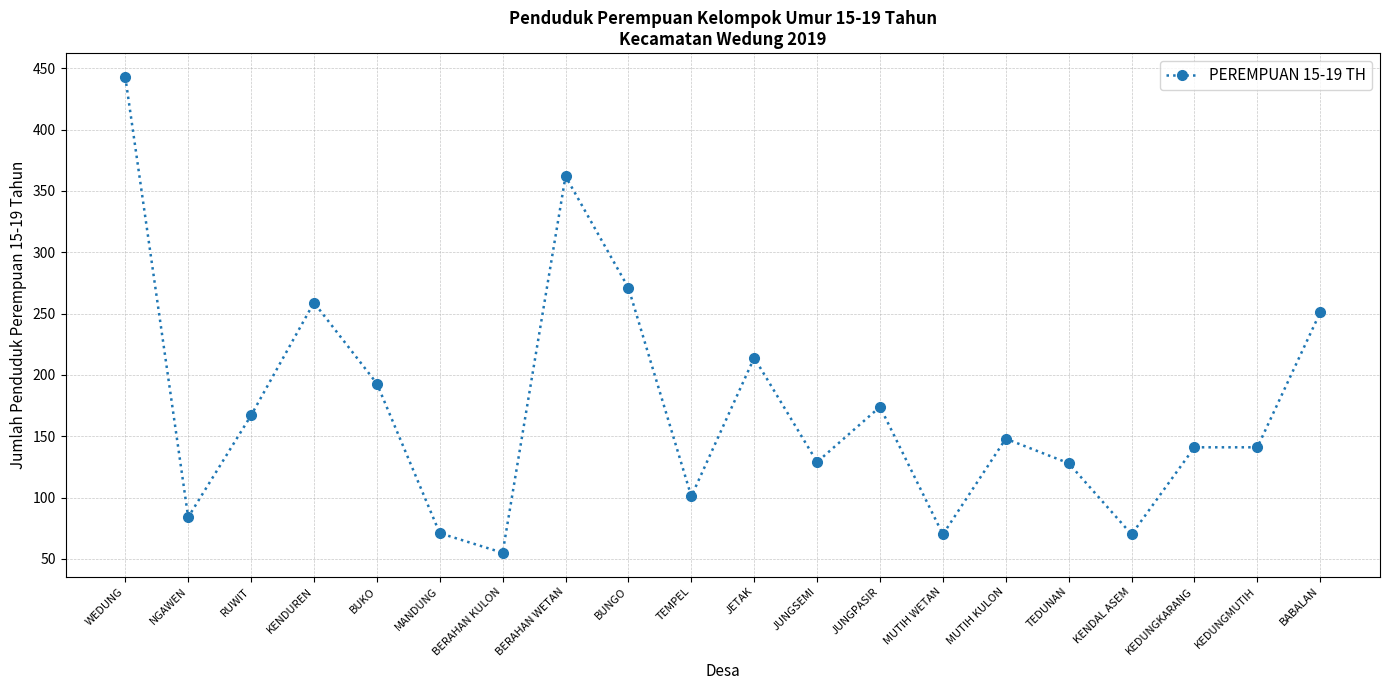

Approximately how many times larger is the value at MUTIH KULON compared to RUWIT?

0.9